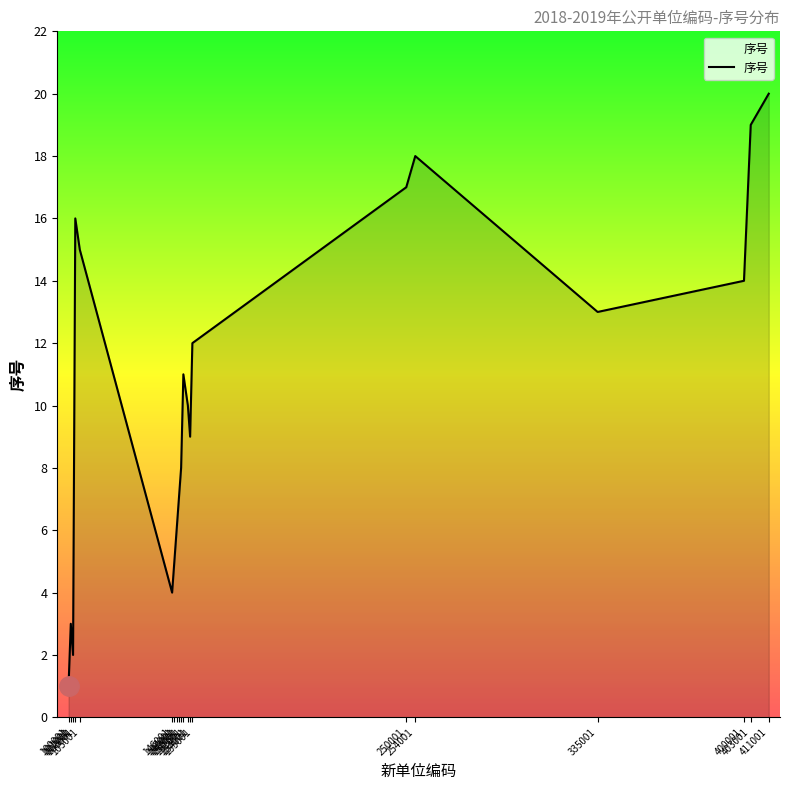

Rank the categories by value from highest to lowest.

411001, 403001, 254001, 250001, 103001, 105001, 400001, 335001, 155001, 151001, 153001, 154001, 150001, 149001, 148001, 147001, 146001, 101001, 102001, 100001